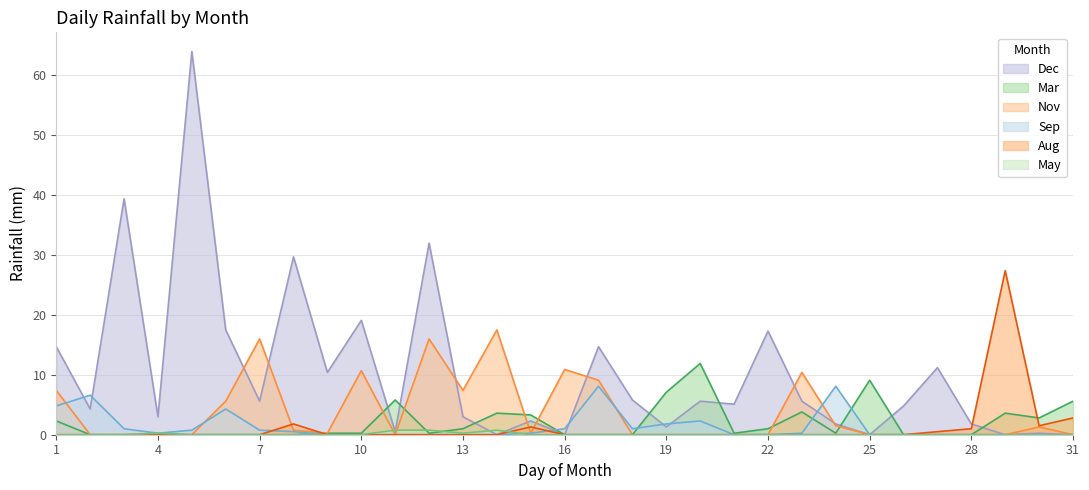

Reading left to right, transcribe all the data shown in this chart.

Dec: 1=14.7	2=4.3	3=39.4	4=3.0	5=64.0	6=17.5	7=5.6	8=29.7	9=10.4	10=19.1	11=0.5	12=32.0	13=3.0	14=0.0	15=2.3	16=0.0	17=14.7	18=5.8	19=1.3	20=5.6	21=5.1	22=17.3	23=5.6	24=1.8	25=0.0	26=4.8	27=11.2	28=1.8	29=0.0	30=0.2	31=0.0
Mar: 1=2.3	2=0.0	3=0.0	4=0.0	5=0.0	6=0.0	7=0.0	8=0.0	9=0.2	10=0.2	11=5.8	12=0.2	13=1.0	14=3.6	15=3.3	16=0.0	17=0.0	18=0.0	19=7.1	20=11.9	21=0.2	22=1.0	23=3.8	24=0.2	25=9.1	26=0.0	27=0.0	28=0.0	29=3.6	30=2.8	31=5.6
Nov: 1=7.4	2=0.0	3=0.0	4=0.2	5=0.0	6=5.6	7=16.0	8=0.8	9=0.2	10=10.7	11=0.0	12=16.0	13=7.4	14=17.5	15=0.2	16=10.9	17=9.1	18=0.0	19=0.0	20=0.0	21=0.0	22=0.0	23=10.4	24=1.5	25=0.0	26=0.0	27=0.0	28=0.0	29=0.0	30=1.3	31=0.0
Sep: 1=4.8	2=6.6	3=1.0	4=0.2	5=0.8	6=4.3	7=0.8	8=0.5	9=0.0	10=0.0	11=0.0	12=0.0	13=0.0	14=0.0	15=0.2	16=1.0	17=8.1	18=1.0	19=1.8	20=2.3	21=0.0	22=0.0	23=0.2	24=8.1	25=0.0	26=0.0	27=0.0	28=0.0	29=0.0	30=0.0	31=0.0
Aug: 1=0.0	2=0.0	3=0.0	4=0.0	5=0.0	6=0.0	7=0.0	8=1.8	9=0.0	10=0.0	11=0.0	12=0.0	13=0.0	14=0.0	15=1.3	16=0.0	17=0.0	18=0.0	19=0.0	20=0.0	21=0.0	22=0.0	23=0.0	24=0.0	25=0.0	26=0.0	27=0.5	28=1.0	29=27.4	30=1.5	31=2.8
May: 1=0.0	2=0.0	3=0.0	4=0.2	5=0.0	6=0.0	7=0.0	8=0.0	9=0.0	10=0.0	11=0.8	12=0.8	13=0.2	14=0.8	15=0.0	16=0.0	17=0.0	18=0.0	19=0.0	20=0.0	21=0.0	22=0.0	23=0.0	24=0.0	25=0.0	26=0.0	27=0.0	28=0.0	29=0.0	30=0.0	31=0.0